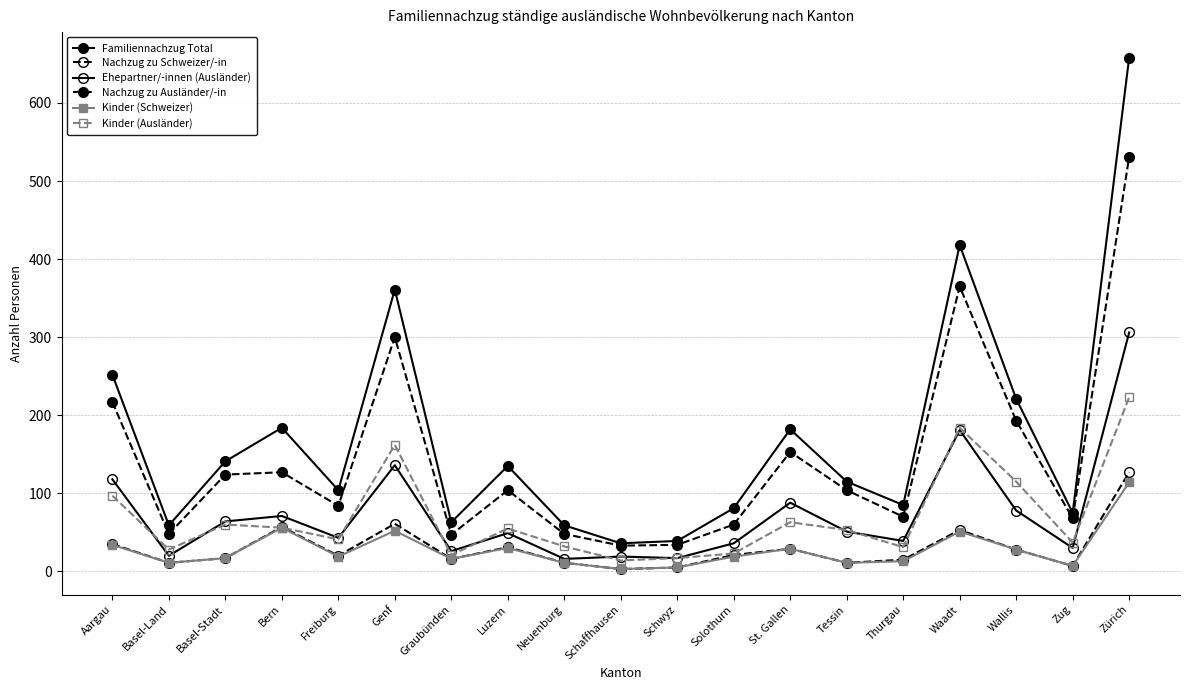

How many lines are shown in the chart?

6